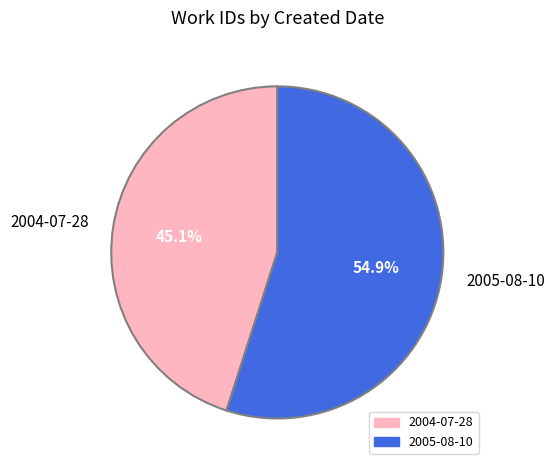

How many segments does this pie chart have?

2